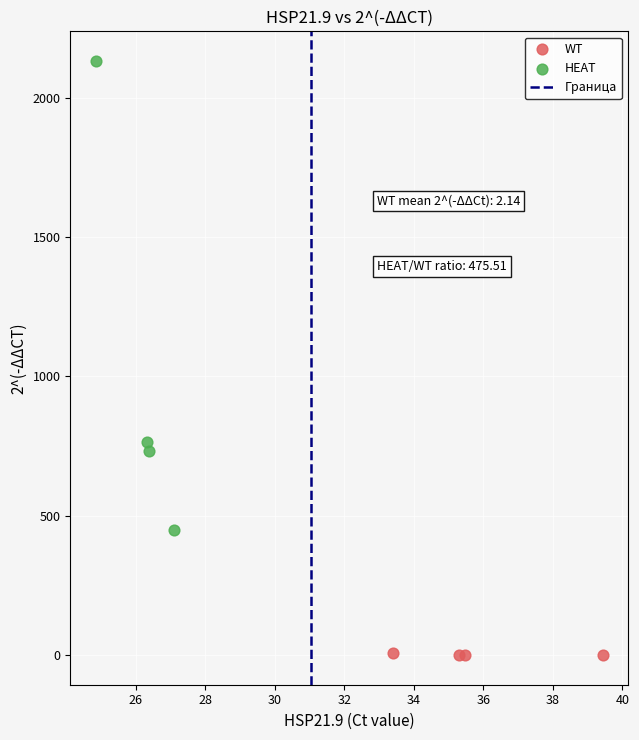

Which series reaches the minimum Y coordinate?

WT